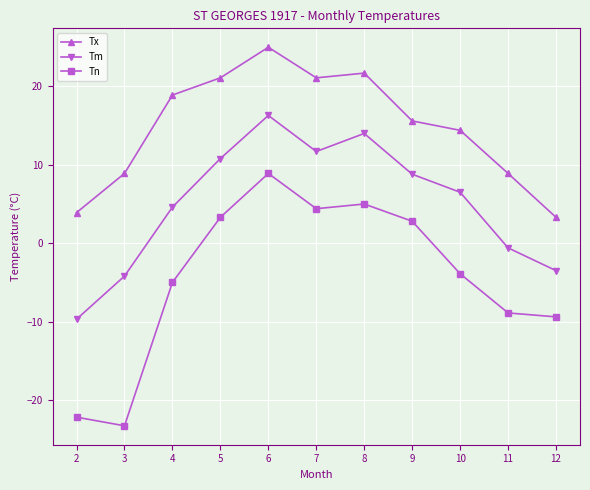

True or false: Tn and Tx intersect in this chart.

False